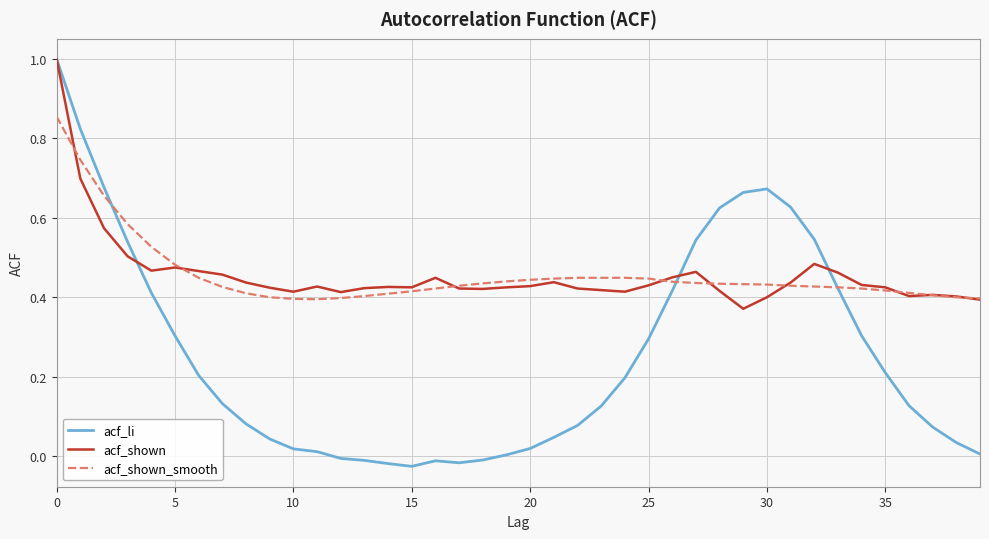

What is the greatest value displayed?

1.0